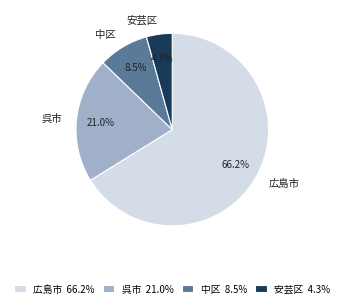

Which slice is the smallest?

安芸区